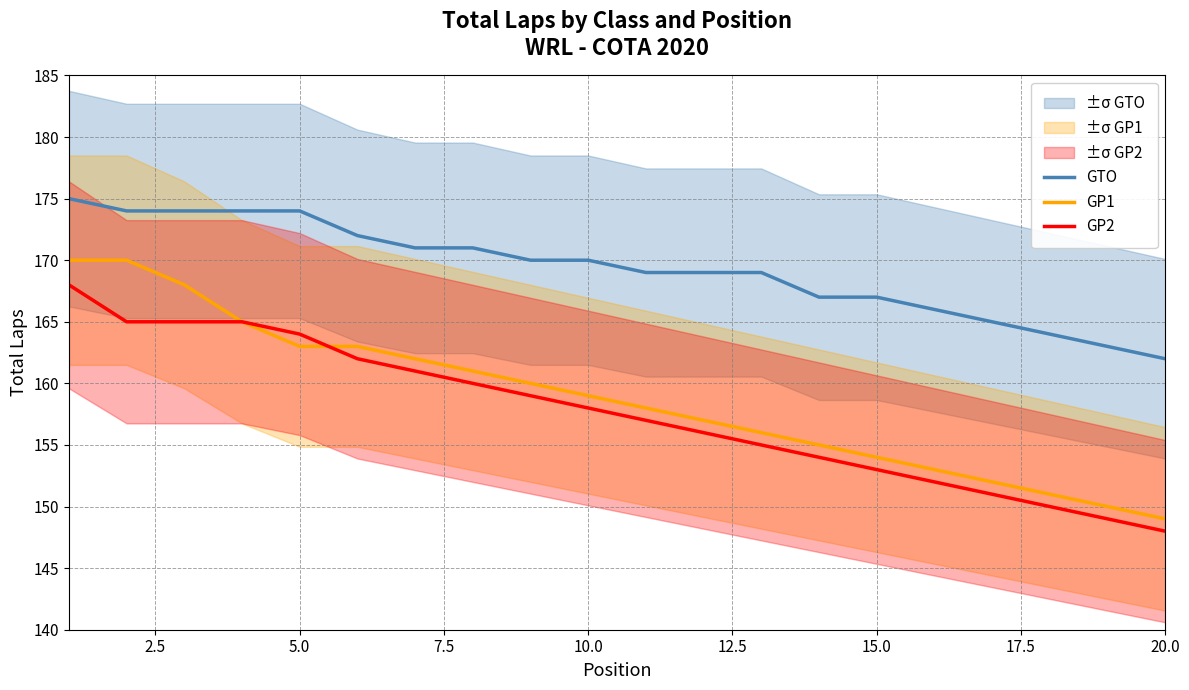

Read the GP1 value at 20.0.

149